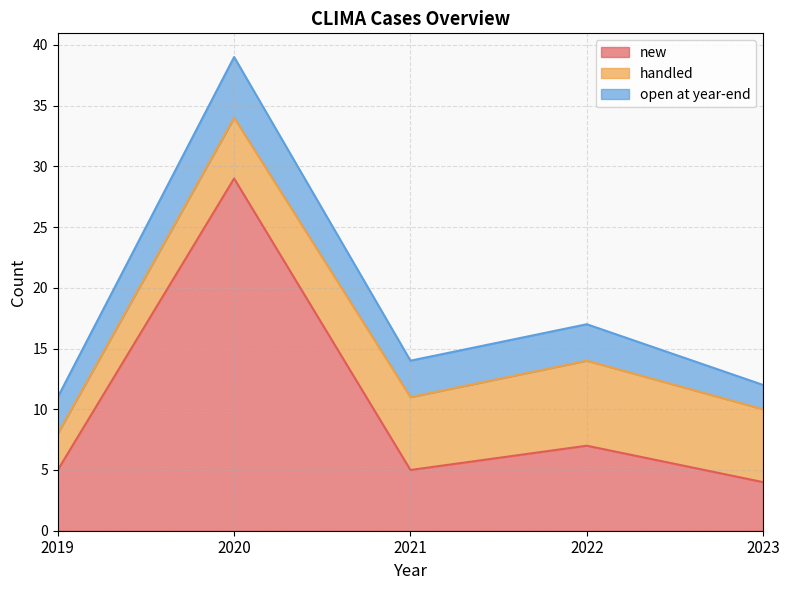

True or false: handled has a value of 5 at 2020.

True